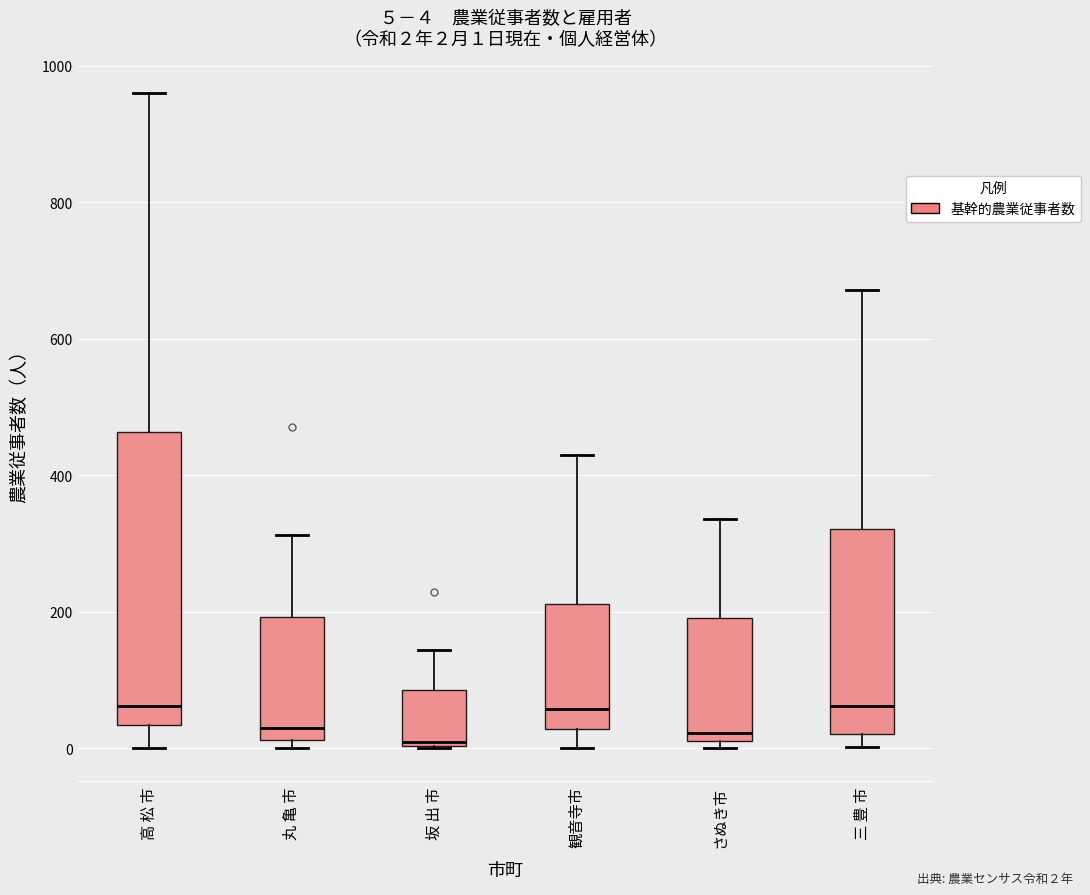

Which box is the tallest, from its lower edge to its upper edge?

高 松 市